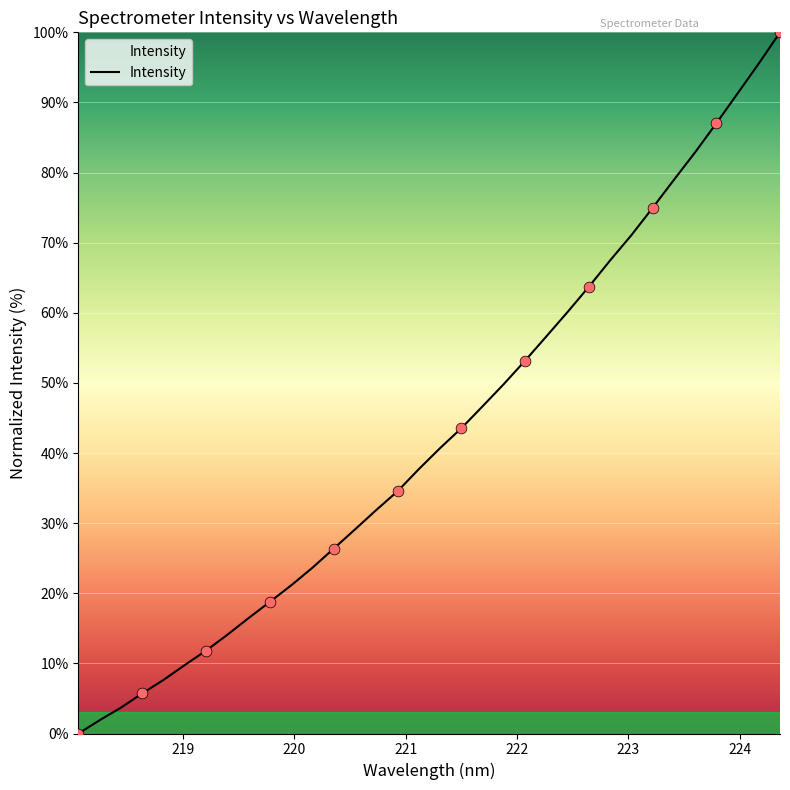

What is the greatest value displayed?

100.0